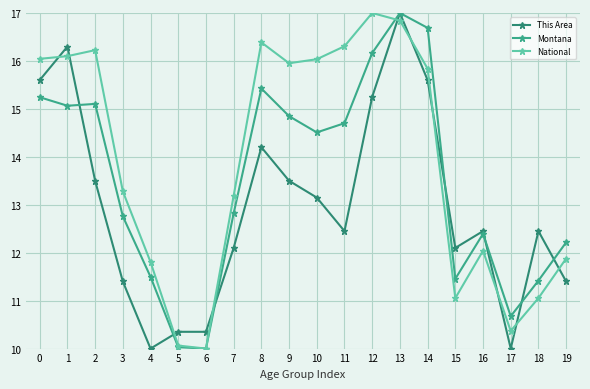

How many intersections are there between National and This Area?

10